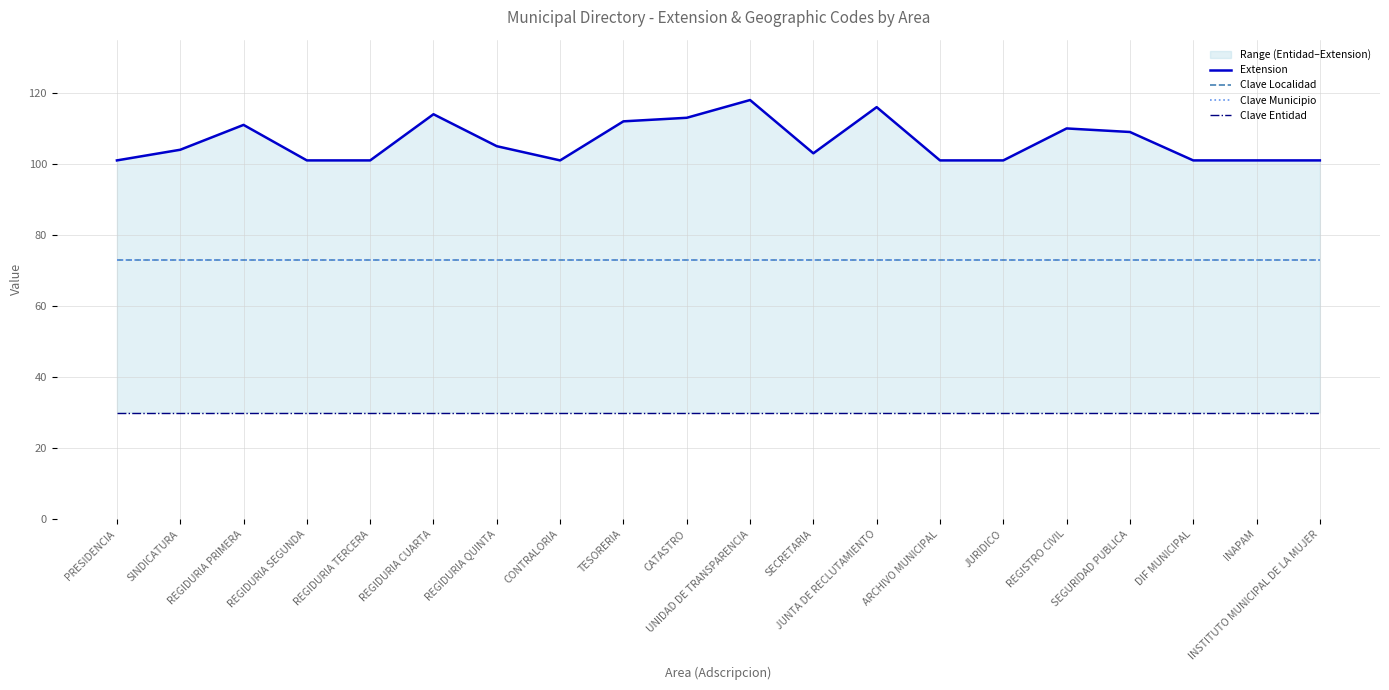

How many lines are shown in the chart?

4